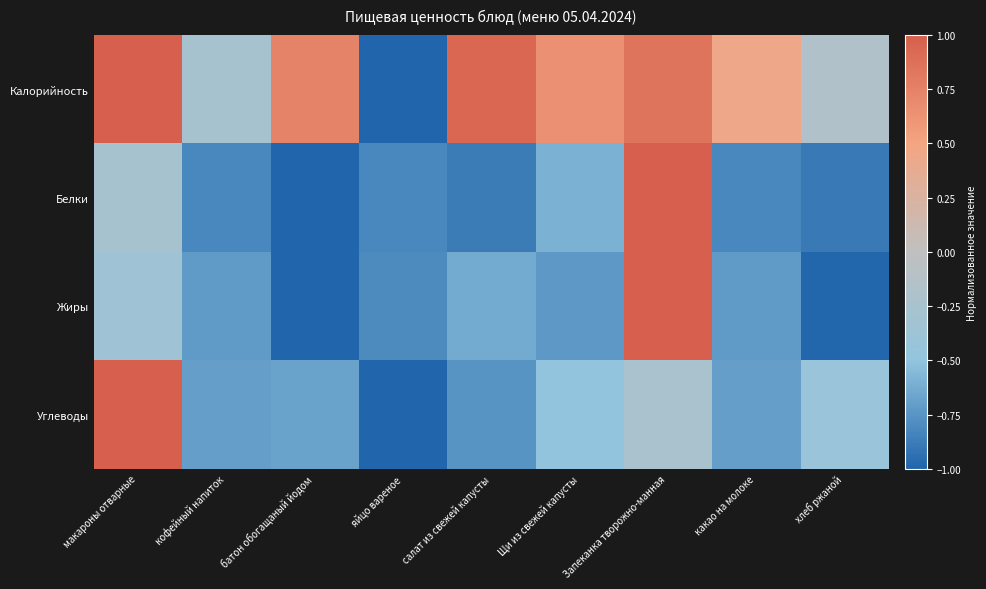

Reading left to right, transcribe all the data shown in this chart.

Калорийность: макароны отварные=1.0	кофейный напиток=-0.3	батон обогащаный йодом=0.7	яйцо вареное=-1.0	салат из свежей капусты=0.9	Щи из свежей капусты=0.6	Запеканка творожно-манная=0.8	какао на молоке=0.4	хлеб ржаной=-0.2
Белки: макароны отварные=-0.3	кофейный напиток=-0.8	батон обогащаный йодом=-1.0	яйцо вареное=-0.8	салат из свежей капусты=-0.9	Щи из свежей капусты=-0.6	Запеканка творожно-манная=1.0	какао на молоке=-0.8	хлеб ржаной=-0.9
Жиры: макароны отварные=-0.4	кофейный напиток=-0.7	батон обогащаный йодом=-1.0	яйцо вареное=-0.8	салат из свежей капусты=-0.6	Щи из свежей капусты=-0.7	Запеканка творожно-манная=1.0	какао на молоке=-0.7	хлеб ржаной=-1.0
Углеводы: макароны отварные=1.0	кофейный напиток=-0.7	батон обогащаный йодом=-0.7	яйцо вареное=-1.0	салат из свежей капусты=-0.8	Щи из свежей капусты=-0.5	Запеканка творожно-манная=-0.2	какао на молоке=-0.7	хлеб ржаной=-0.4